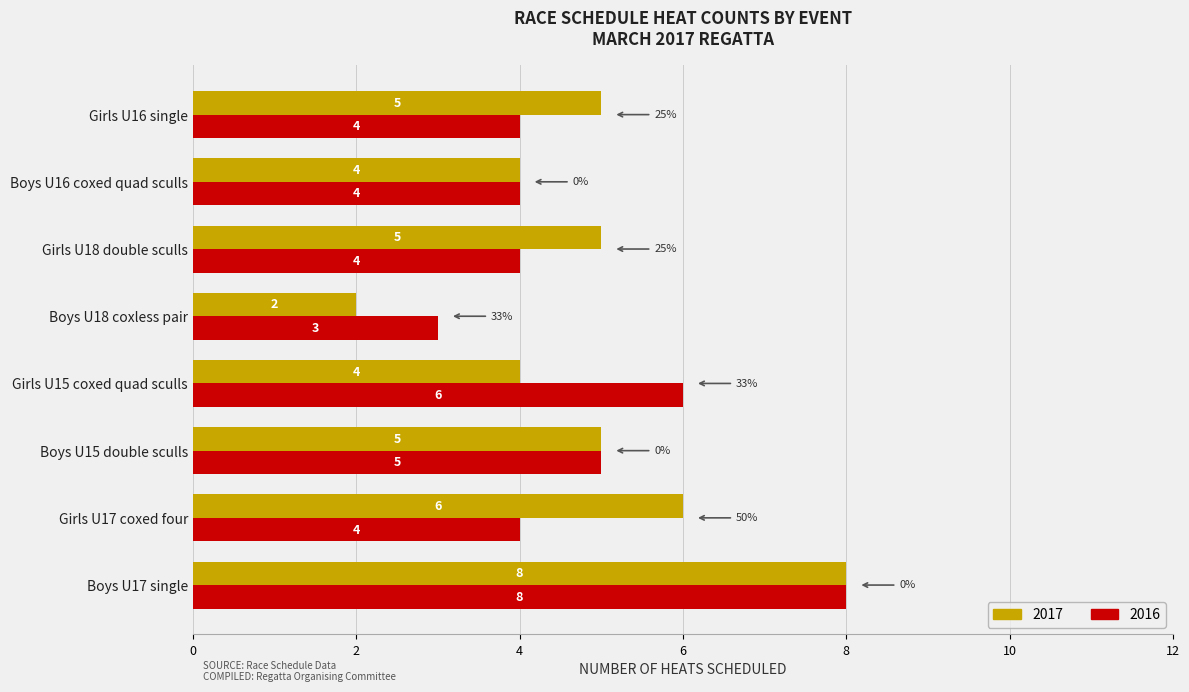

What is the spread (max minus min) of values at Girls U17 coxed four?

2